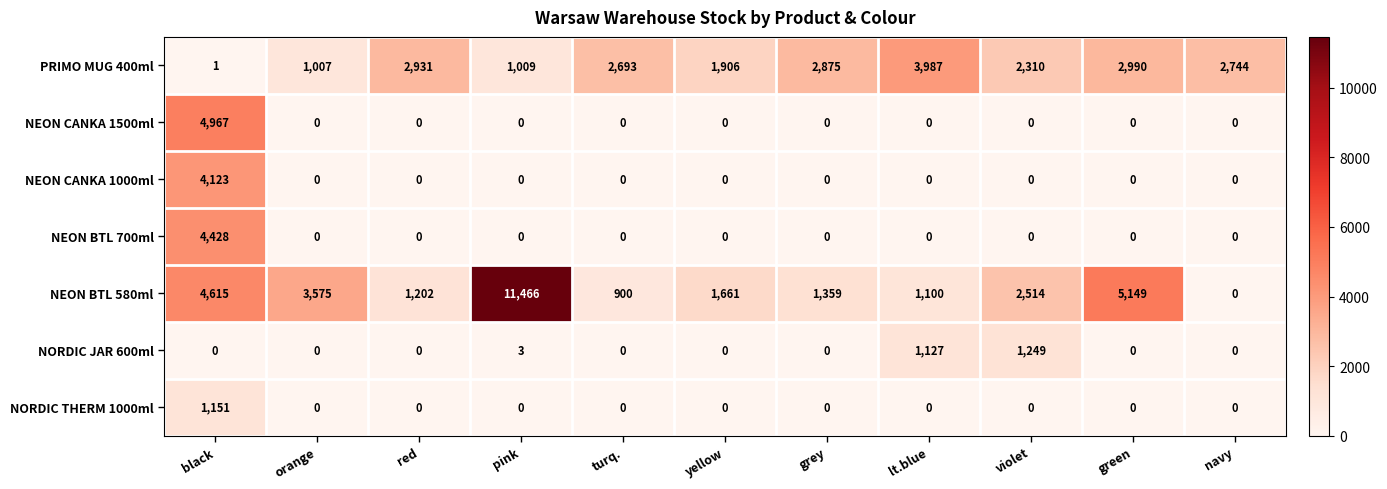

What is the average value of the PRIMO MUG 400ml series?

2223